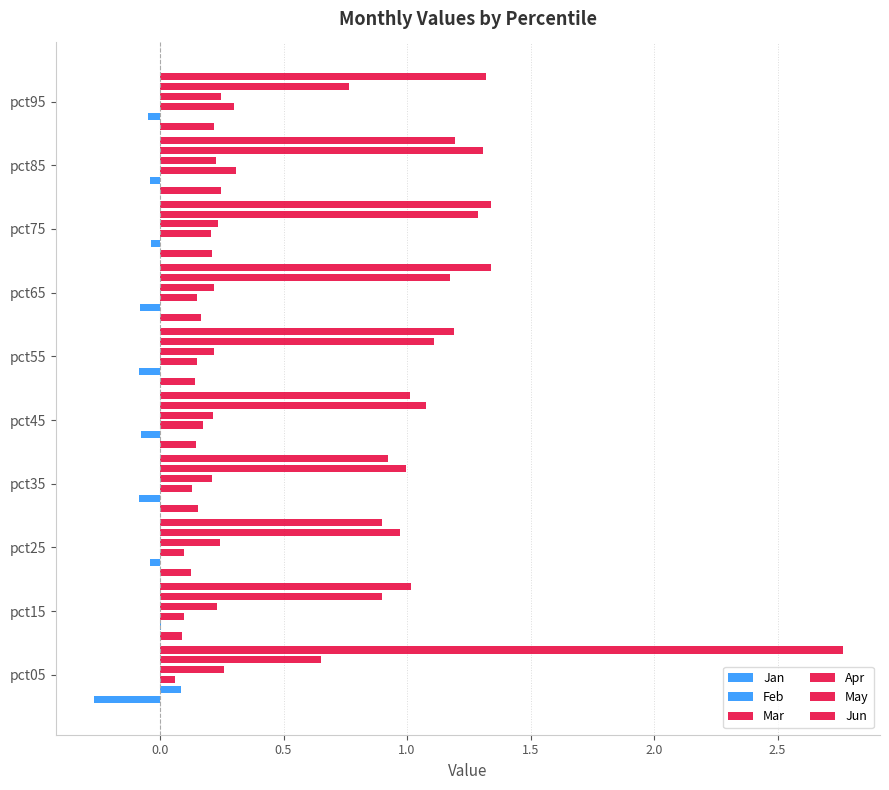

Rank the series at pct55 from lowest to highest value.

Feb, Jan, Mar, Apr, May, Jun